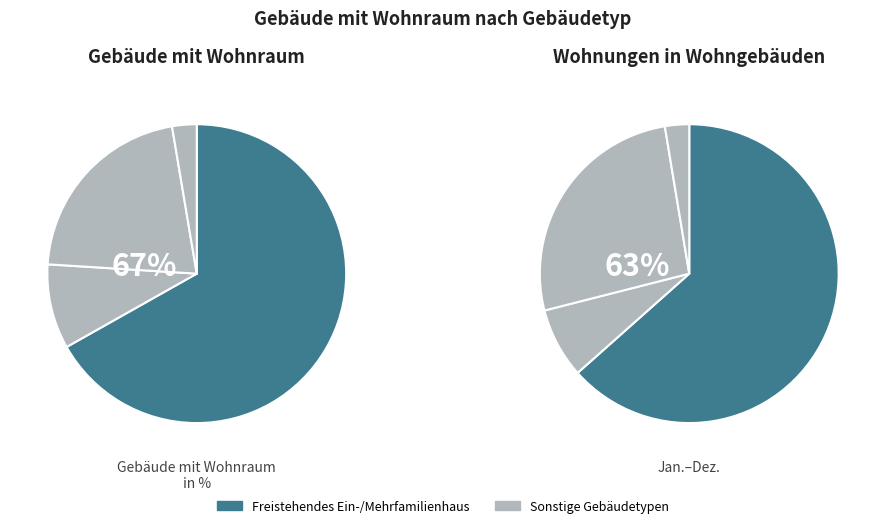

Is it true that Freistehendes Ein- oder Mehrfamilienhaus is 60% of the pie?

False